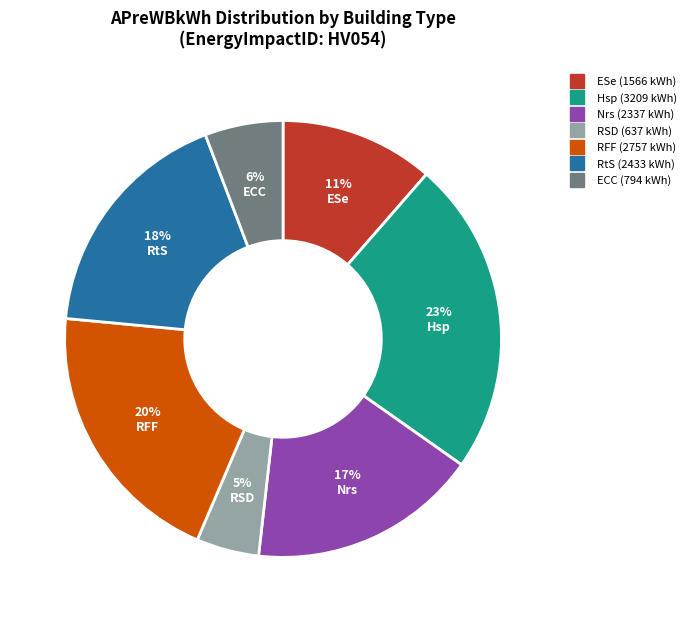

Does any single category account for the majority?

No